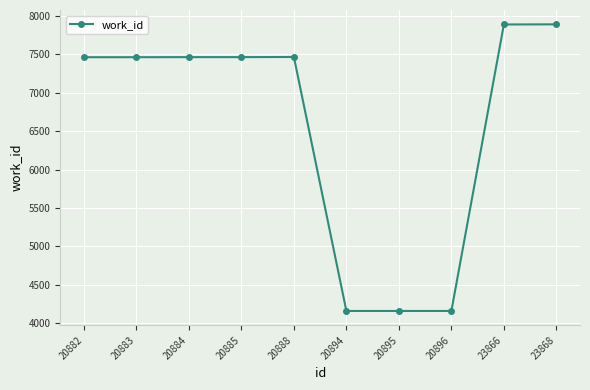

What is the value of the 9th point from the left?

7889